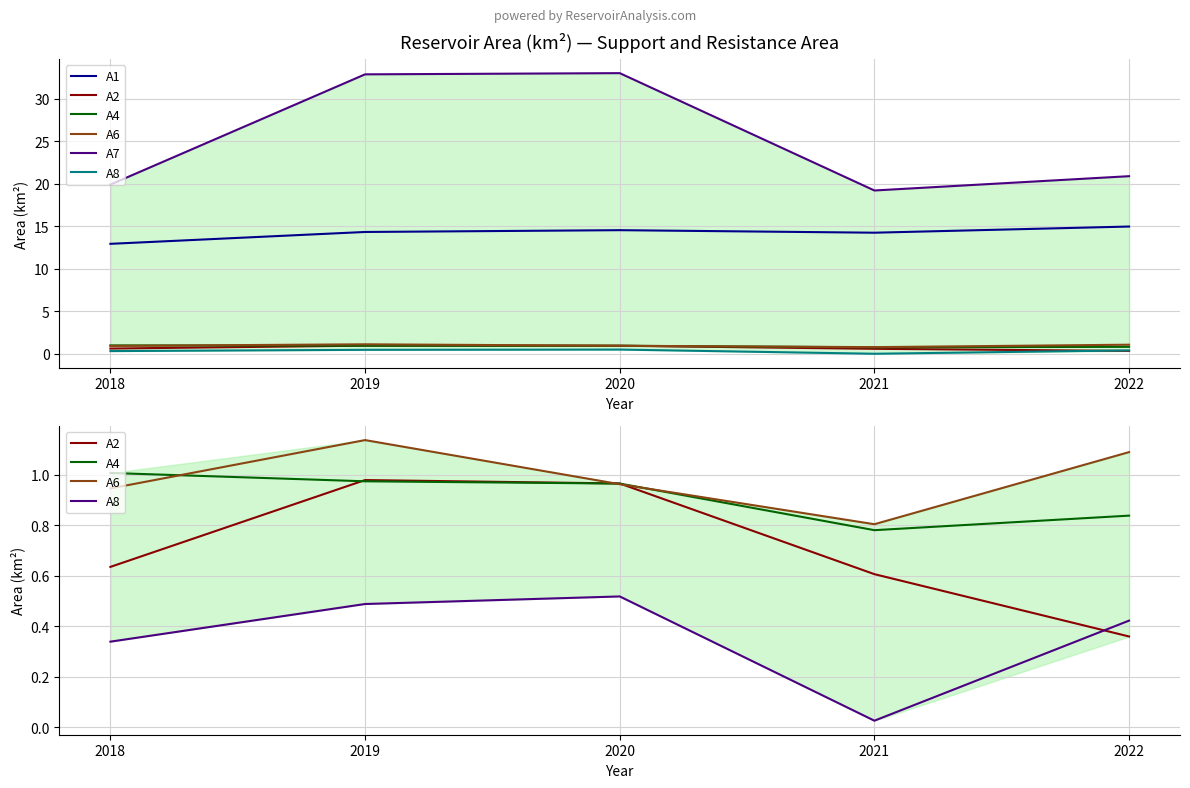

What is the value of the A7 point at the 3rd from the left?

33.0